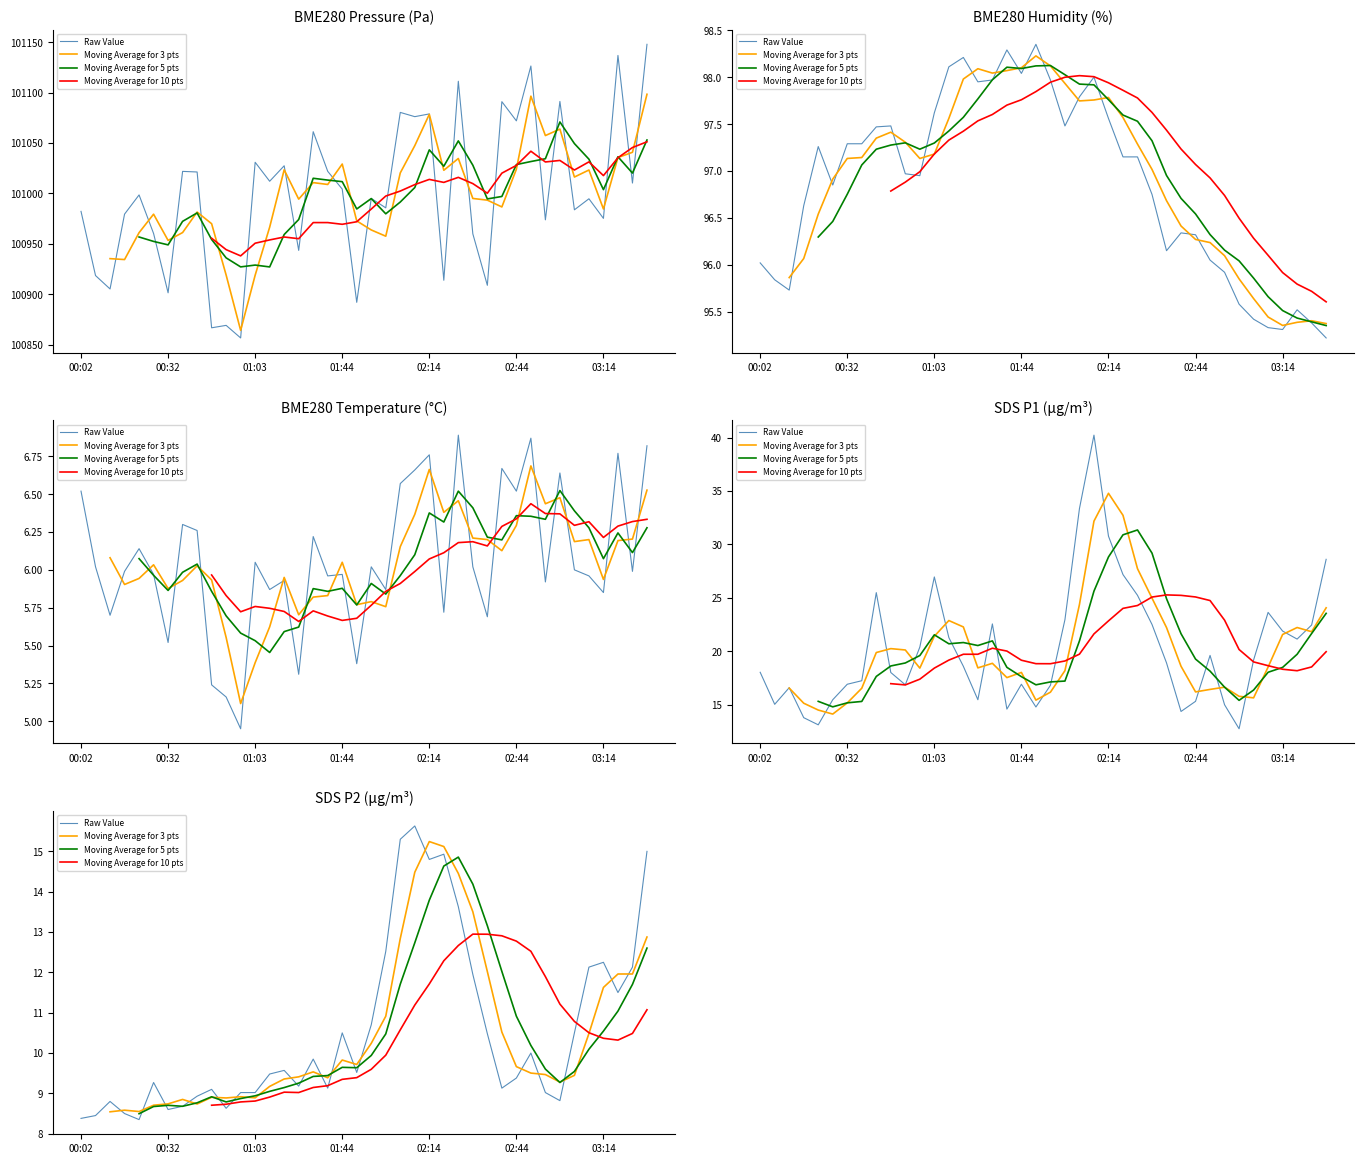

Is it true that SDS_P1 equals 21.9 at 03:14?

True